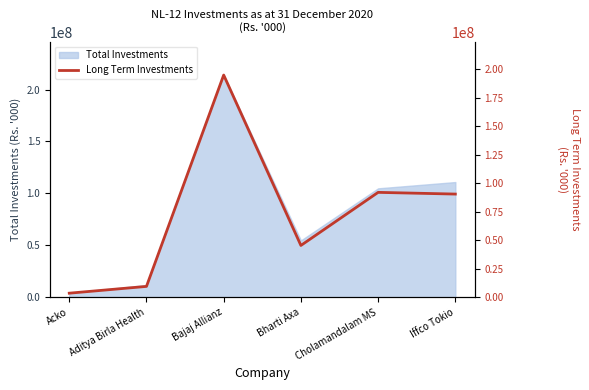

Read the value at Cholamandalam MS, to the nearest 50.

92022100